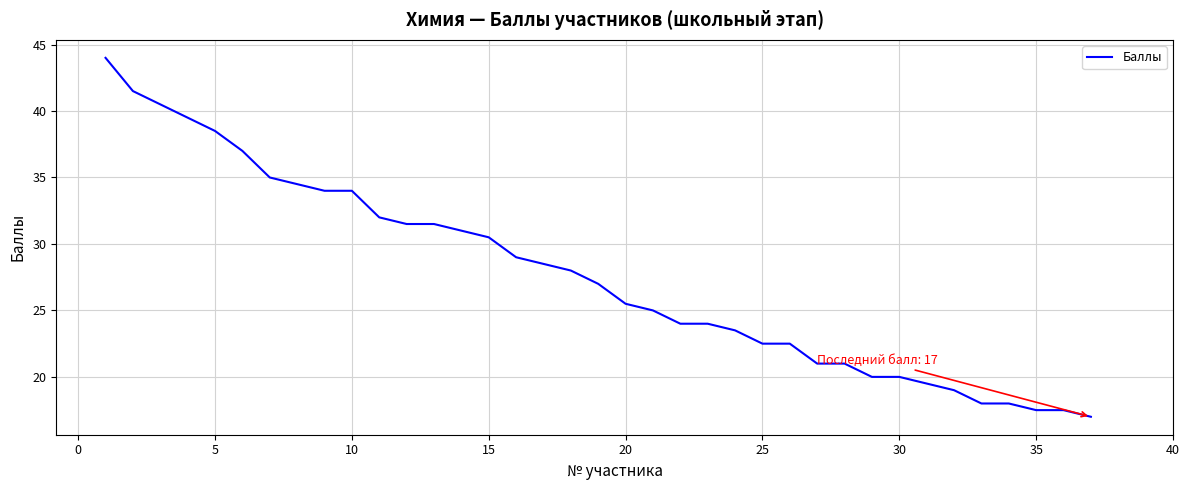

What is the maximum value shown in the chart?

44.0